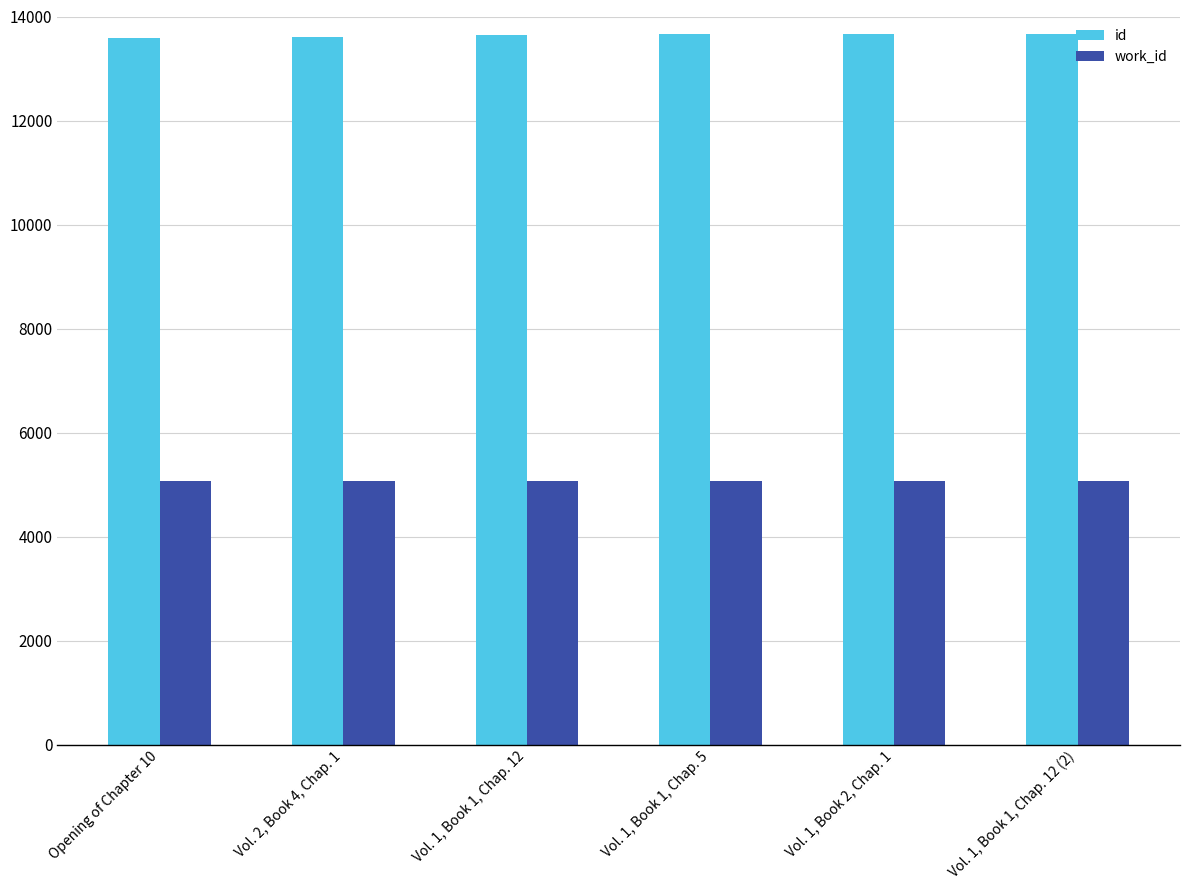

What is the sum of the id values at Opening of Chapter 10 and Vol. 1, Book 1, Chap. 5?

27246